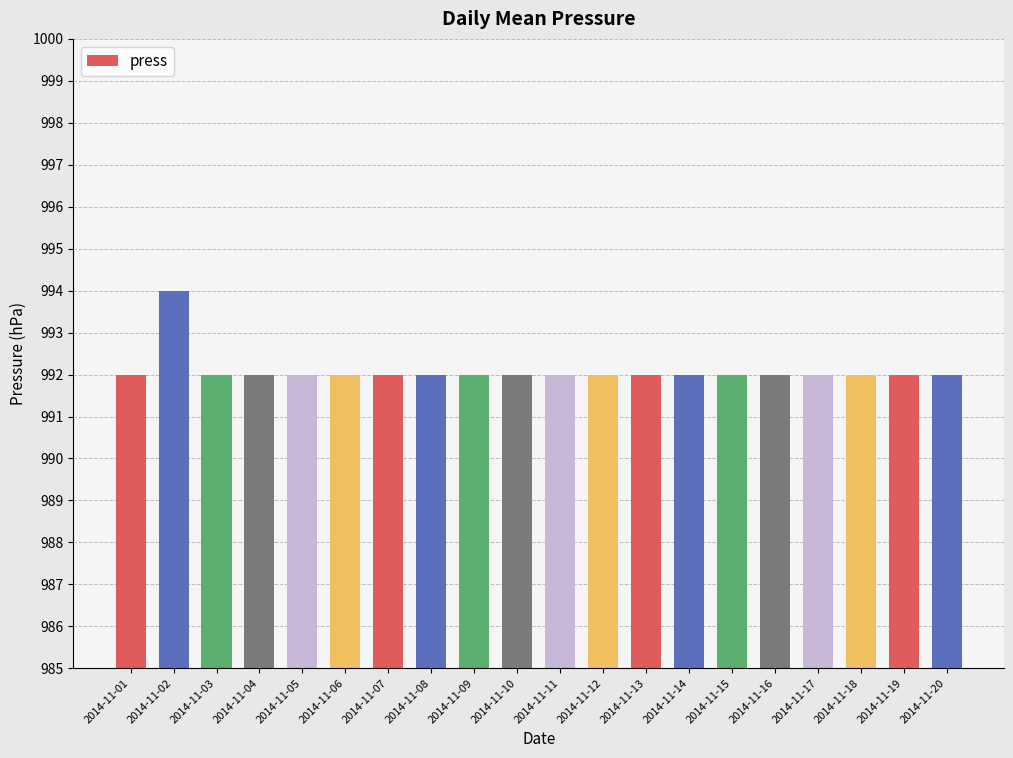

Count the number of data series in this chart.

1